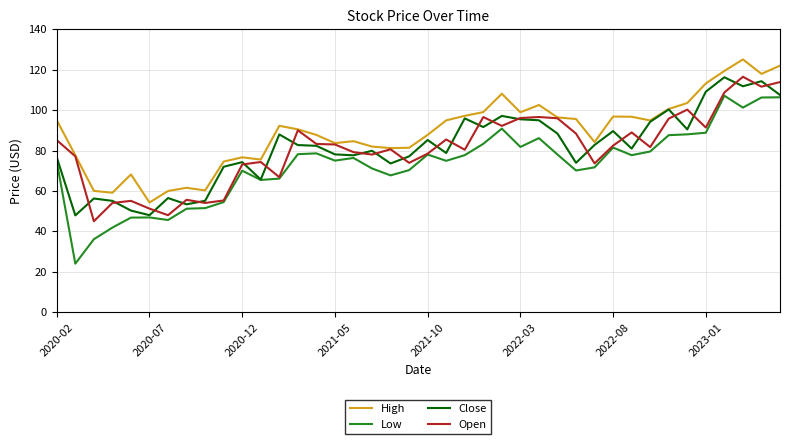

Which series has the largest total across all categories?

High